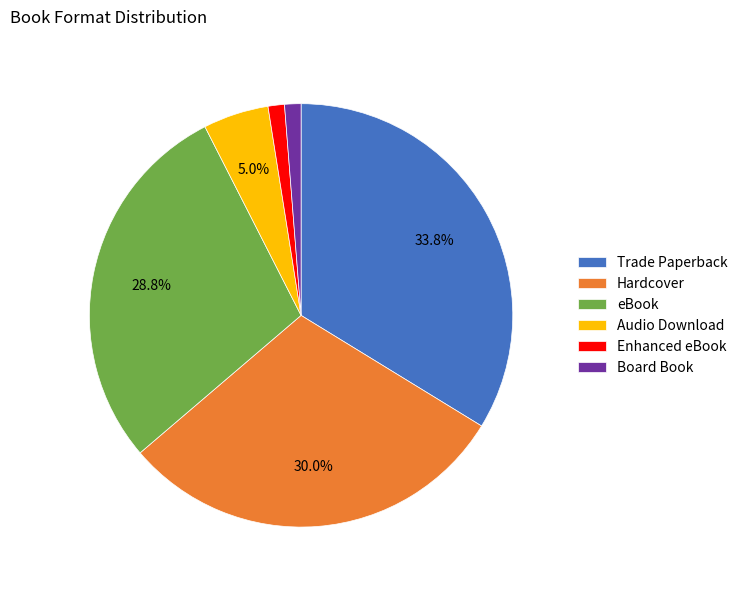

Which category has the biggest portion of the pie?

Trade Paperback